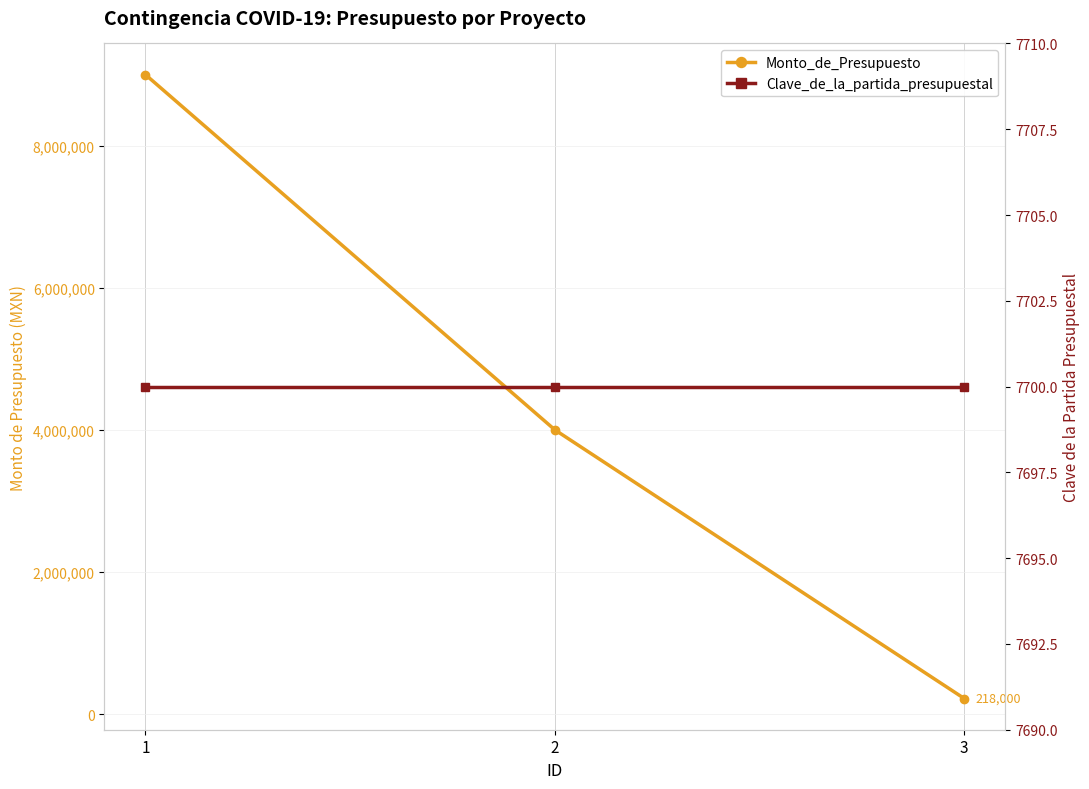

List the series in order of their peak value, highest first.

Monto_de_Presupuesto, Clave_de_la_partida_presupuestal